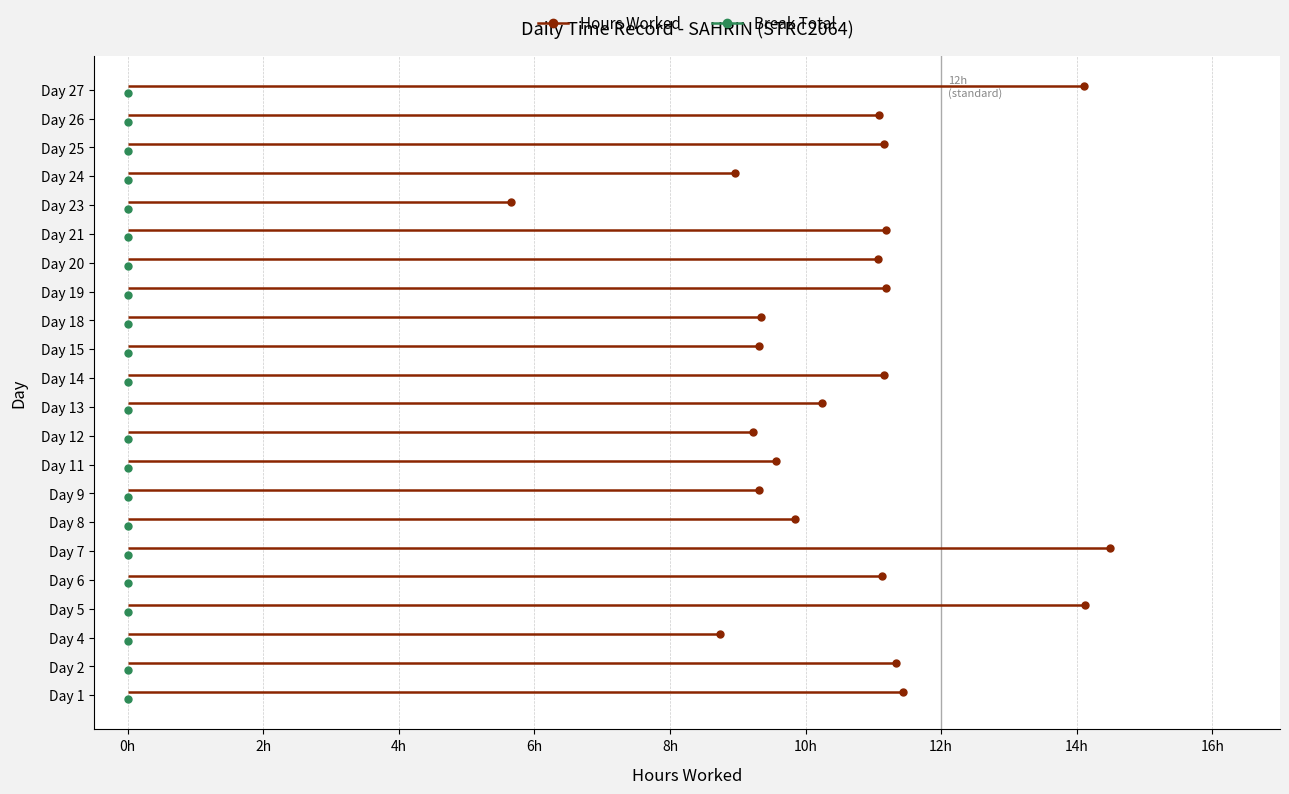

Rank the series by their average value, from lowest to highest.

Break Total, Hours Worked